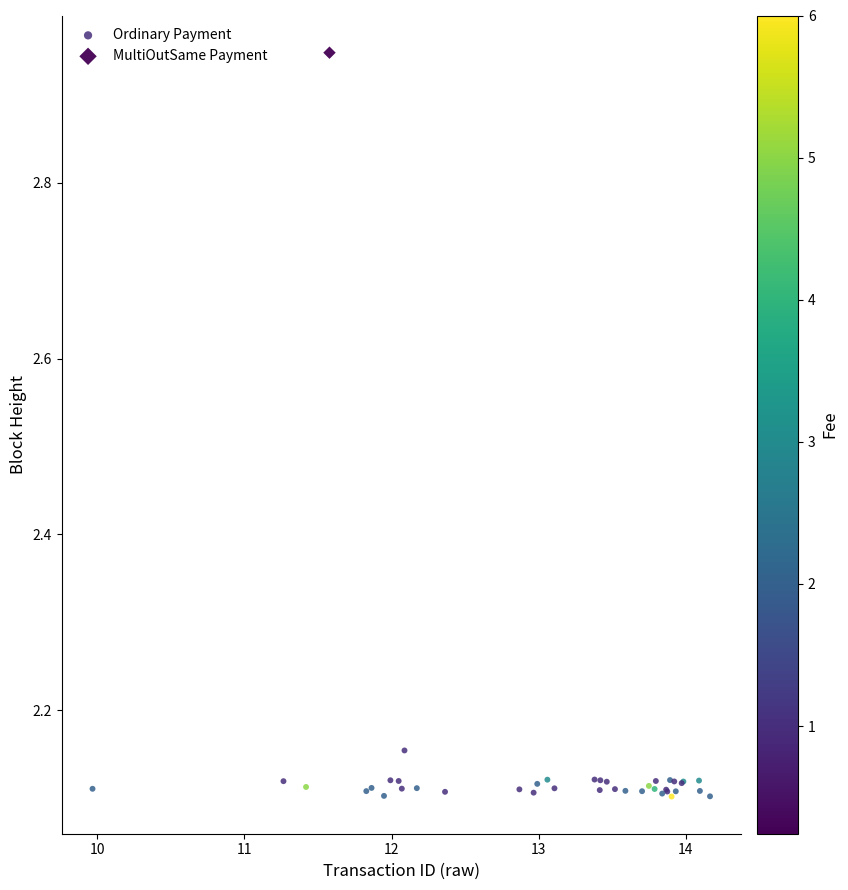

What are all the series names shown in the legend?

Ordinary Payment, MultiOutSame Payment